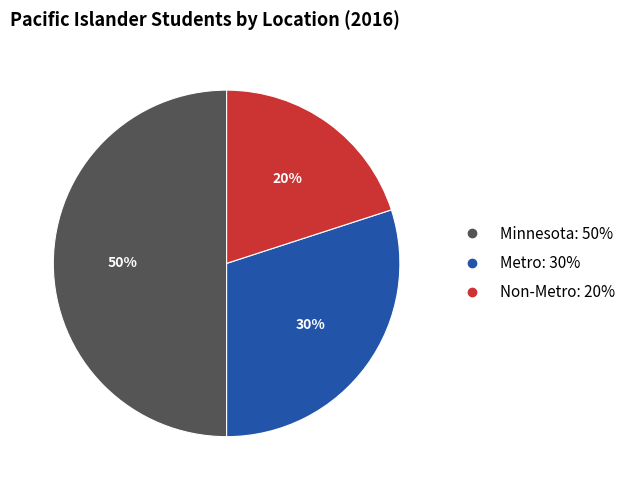

The Non-Metro slice represents 8% of the pie. True or false?

False